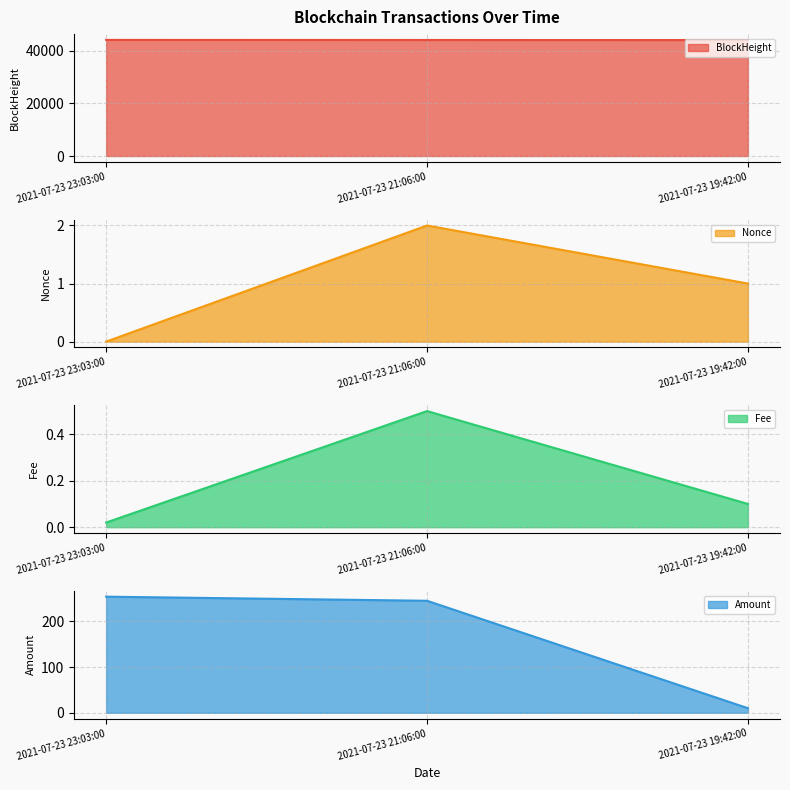

Reading left to right, transcribe all the data shown in this chart.

BlockHeight line: 44052.0	44021.0	44002.0
Nonce line: 0.0	2.0	1.0
Fee line: 0.0	0.5	0.1
Amount line: 254.0	245.0	10.0